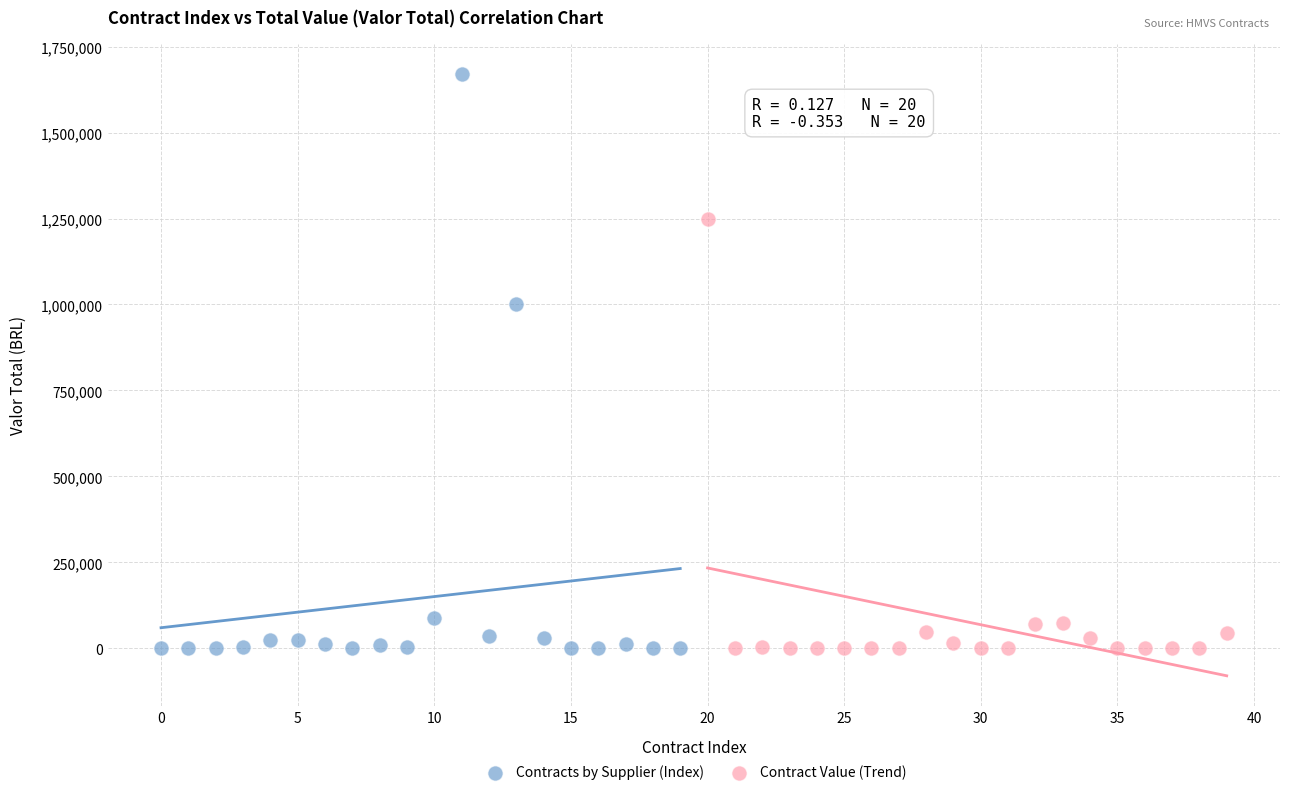

Which series reaches the maximum Y coordinate?

Contracts by Supplier (Index)